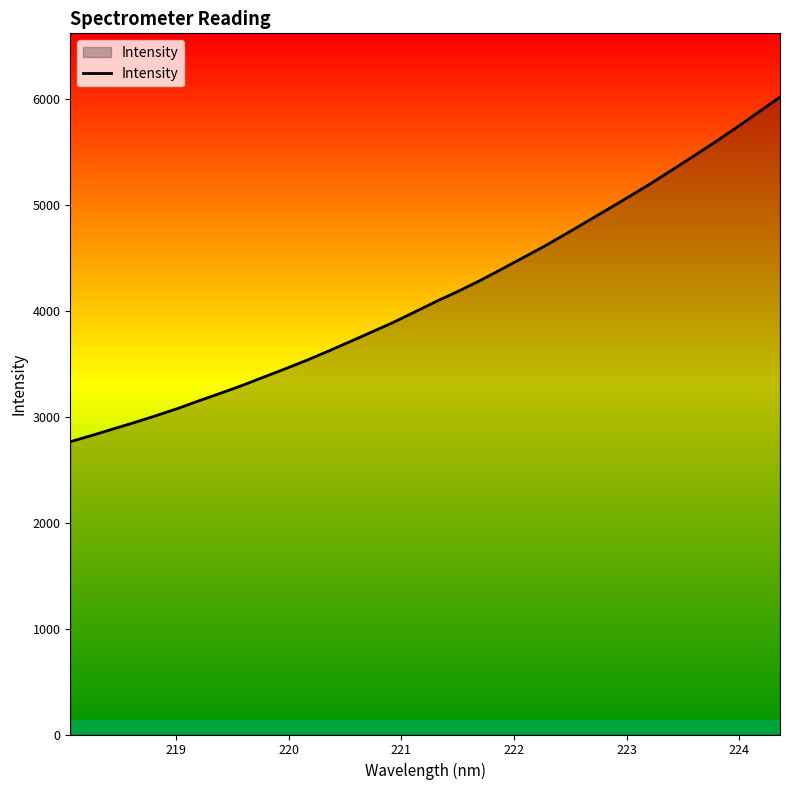

What is the greatest value displayed?

6016.9